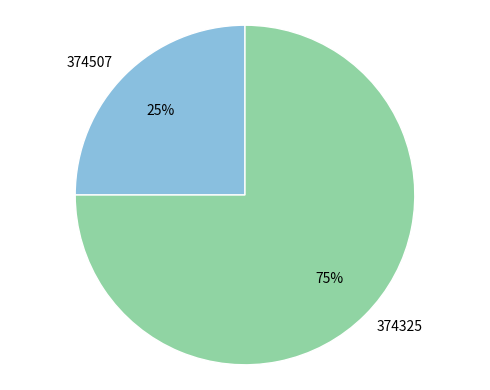

Which category has the biggest portion of the pie?

374325